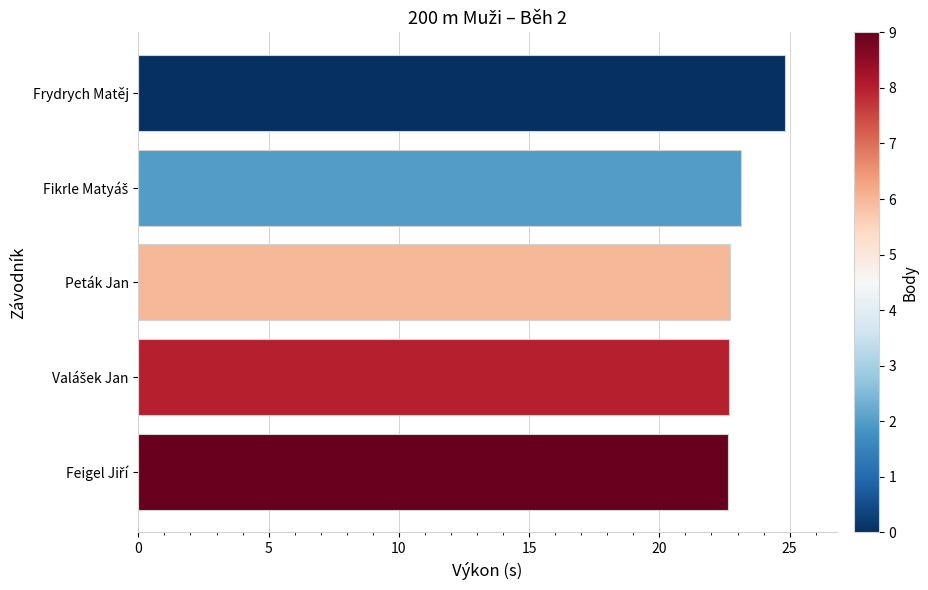

What is the change in value from Peták Jan to Frydrych Matěj?

+2.1